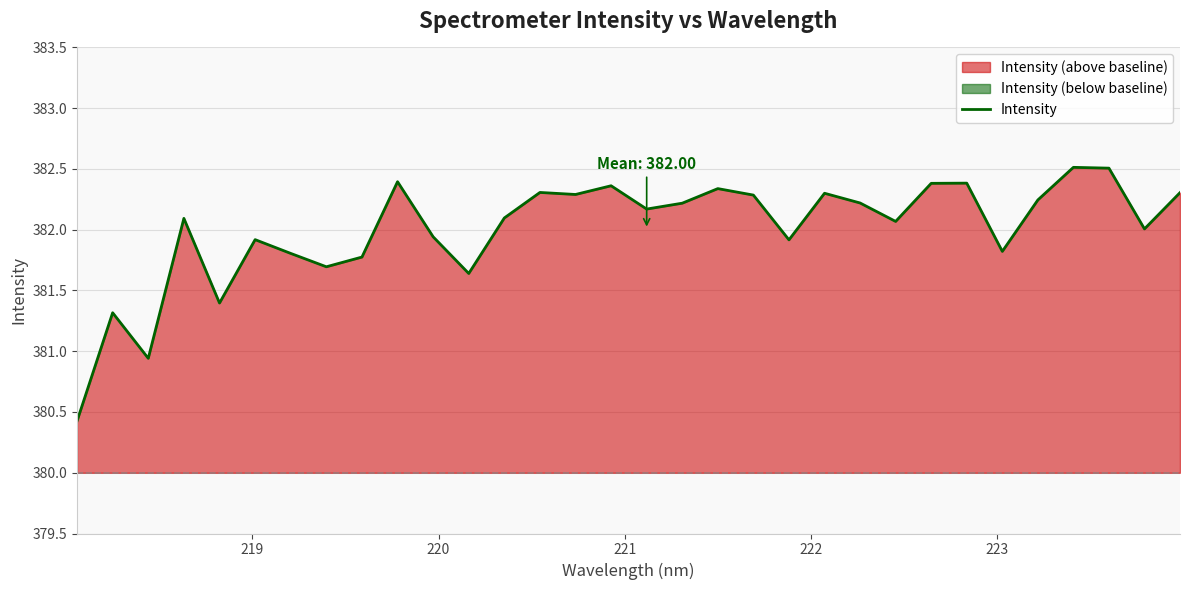

Does the chart have visible grid lines?

Yes